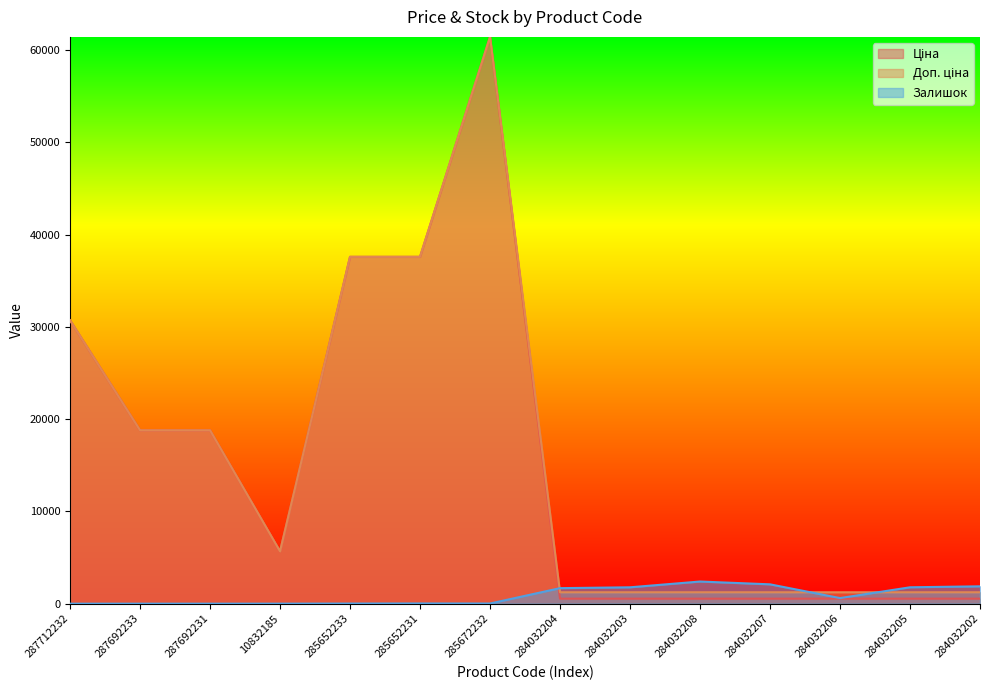

Which series has the widest spread of values?

Ціна